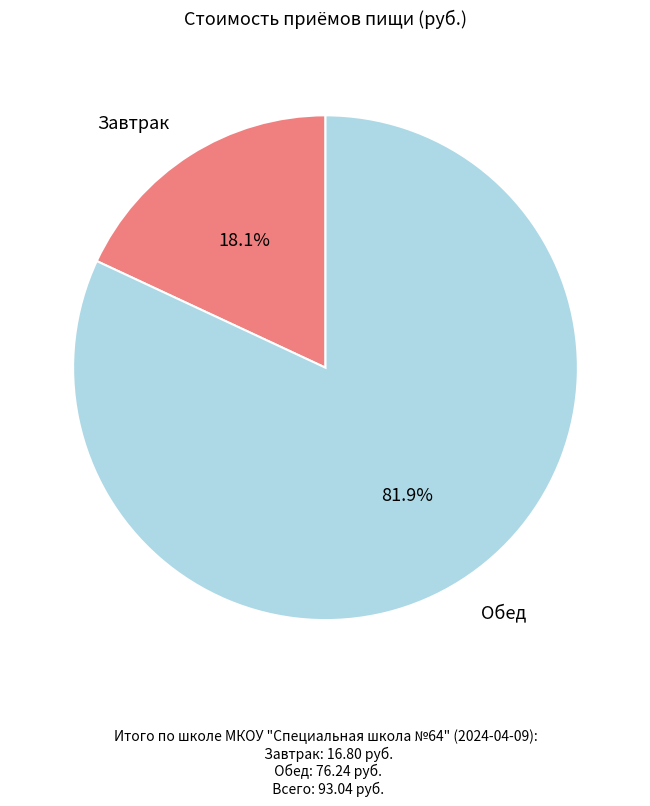

Does any single category account for the majority?

Yes